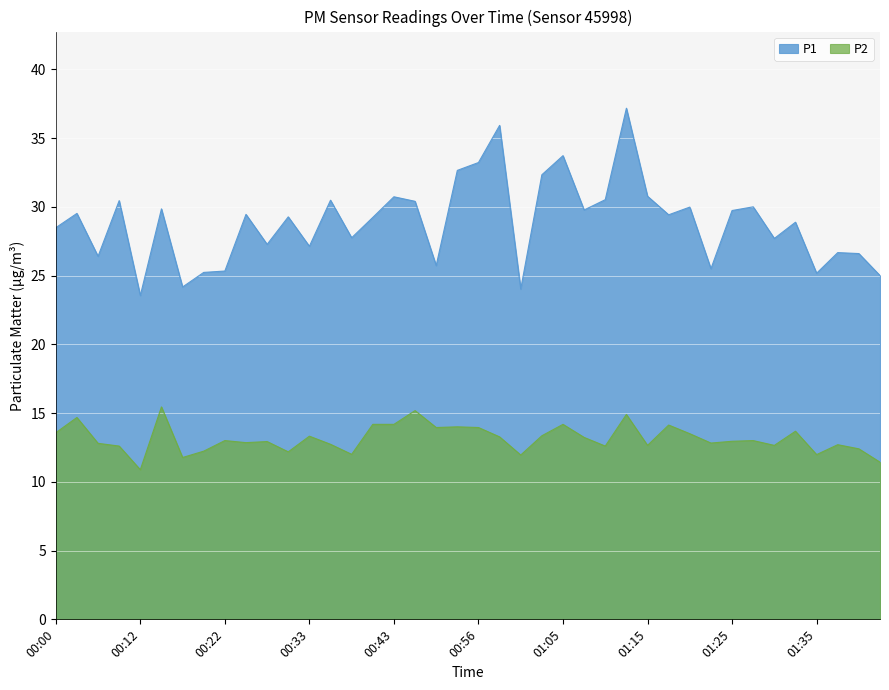

True or false: P2 and P1 cross at least once.

False